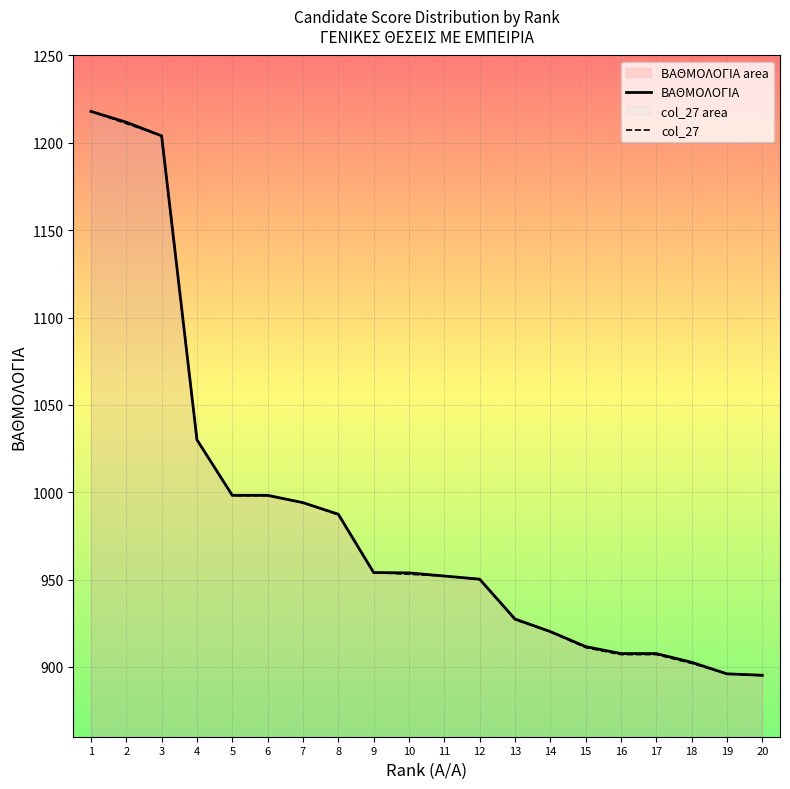

How many values in the col_27 series exceed 953?

9